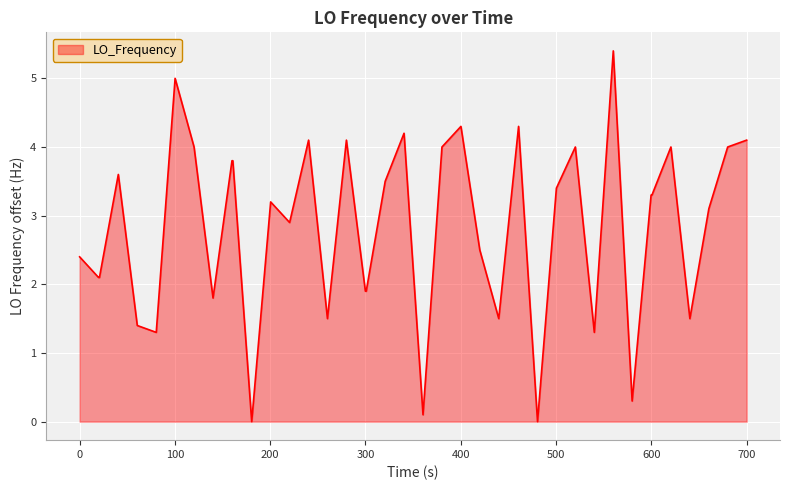

What is the greatest value displayed?

5.4